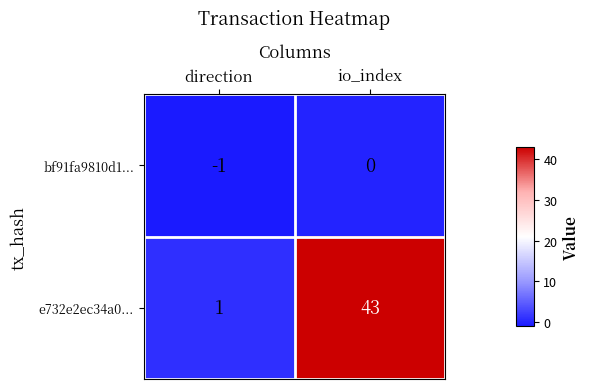

The e732e2ec34a0... series shows 0 at direction. True or false?

False